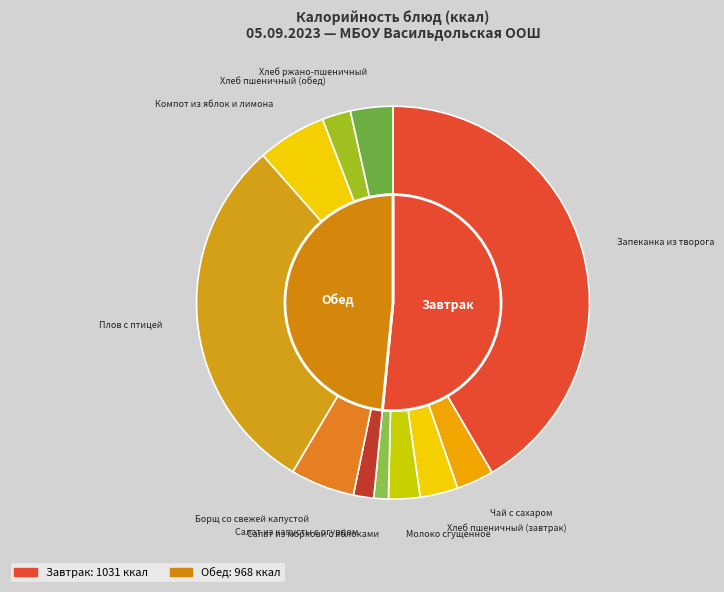

Rank the categories by value from highest to lowest.

Запеканка из творога, Плов с птицей, Компот из яблок и лимона, Борщ со свежей капустой, Хлеб ржано-пшеничный, Хлеб пшеничный (завтрак), Чай с сахаром, Молоко сгущенное, Хлеб пшеничный (обед), Салат из капусты с огурцом, Салат из моркови с яблоками